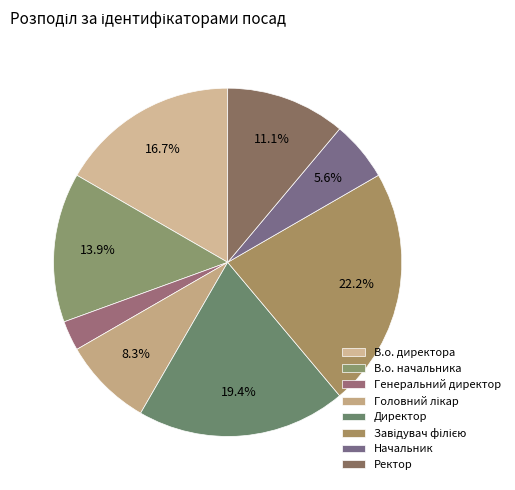

Does В.о. начальника represent more than half of the total?

No